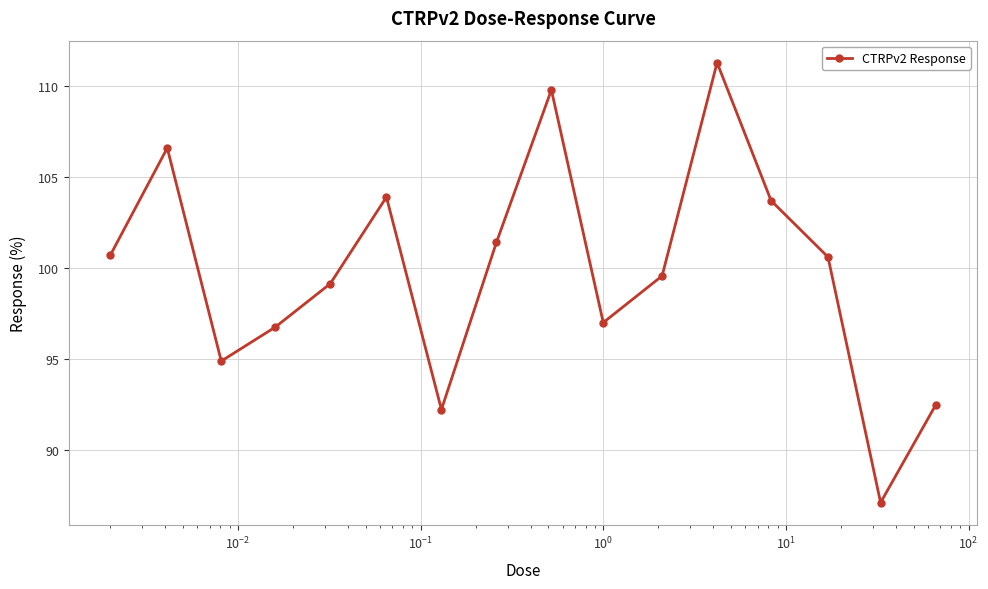

How many interior local peaks (higher than both neighbors) does the data have?

4